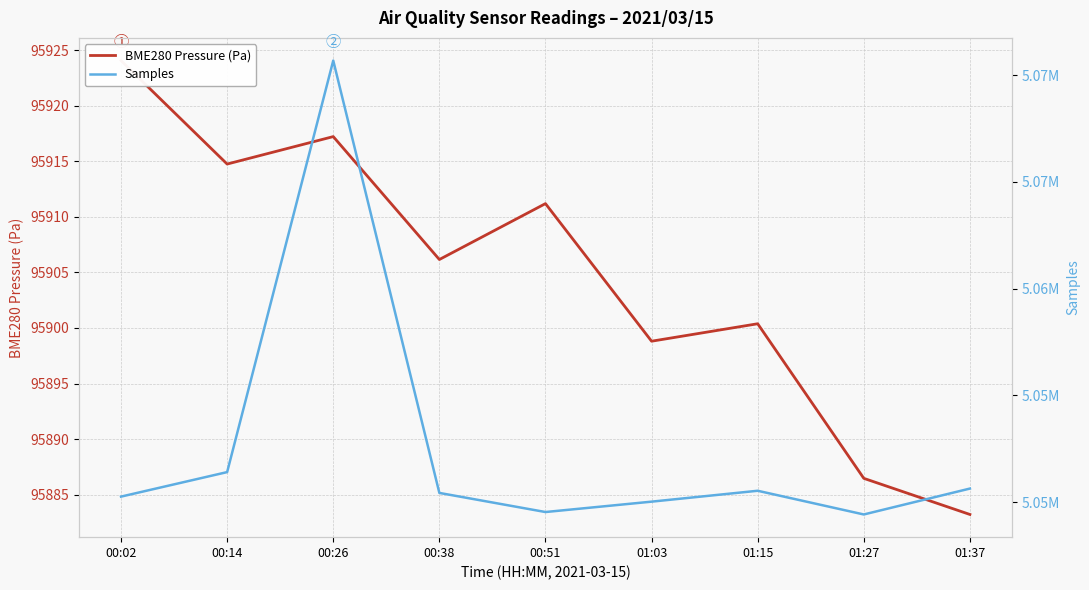

How many lines are shown in the chart?

2